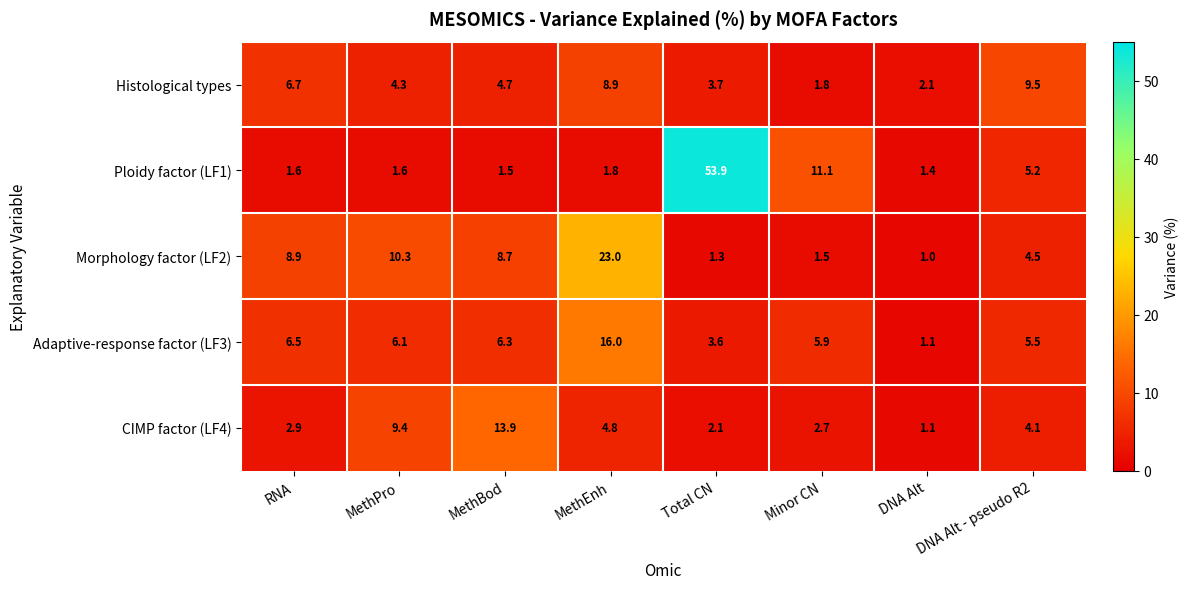

At how many categories does at least one series exceed 13?

3